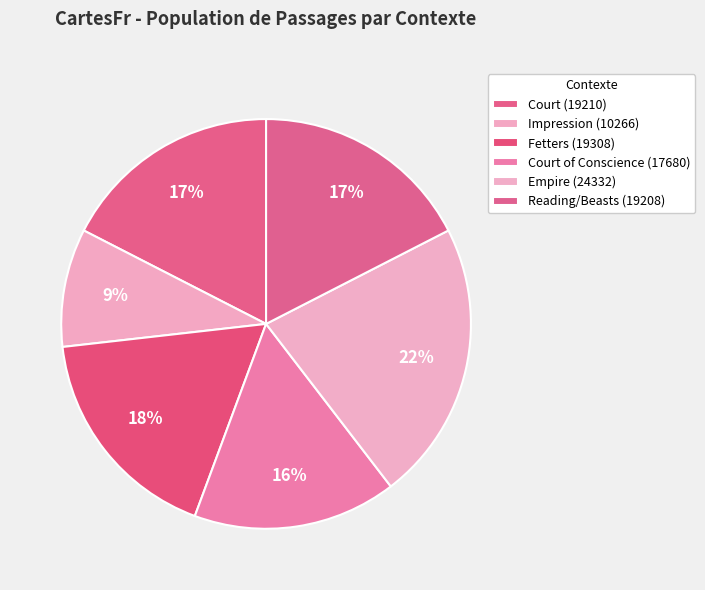

Count the number of slices in the pie.

6